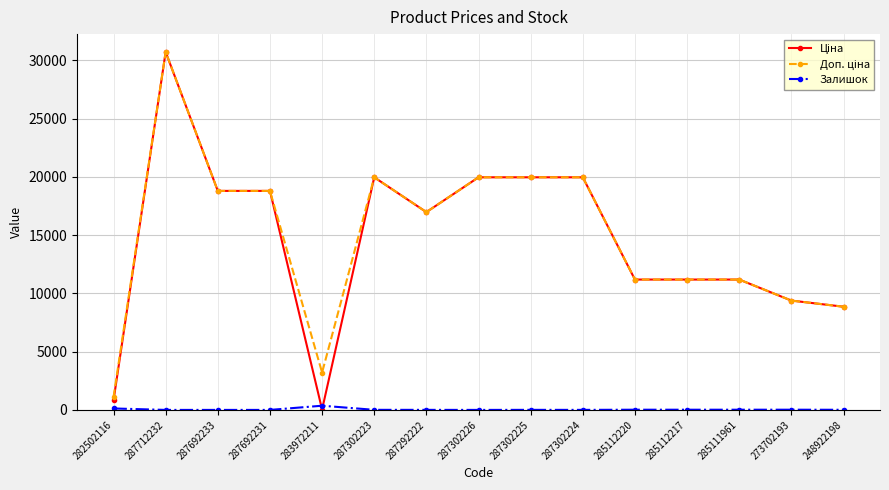

The Залишок series shows 0.0 at 287692233. True or false?

True